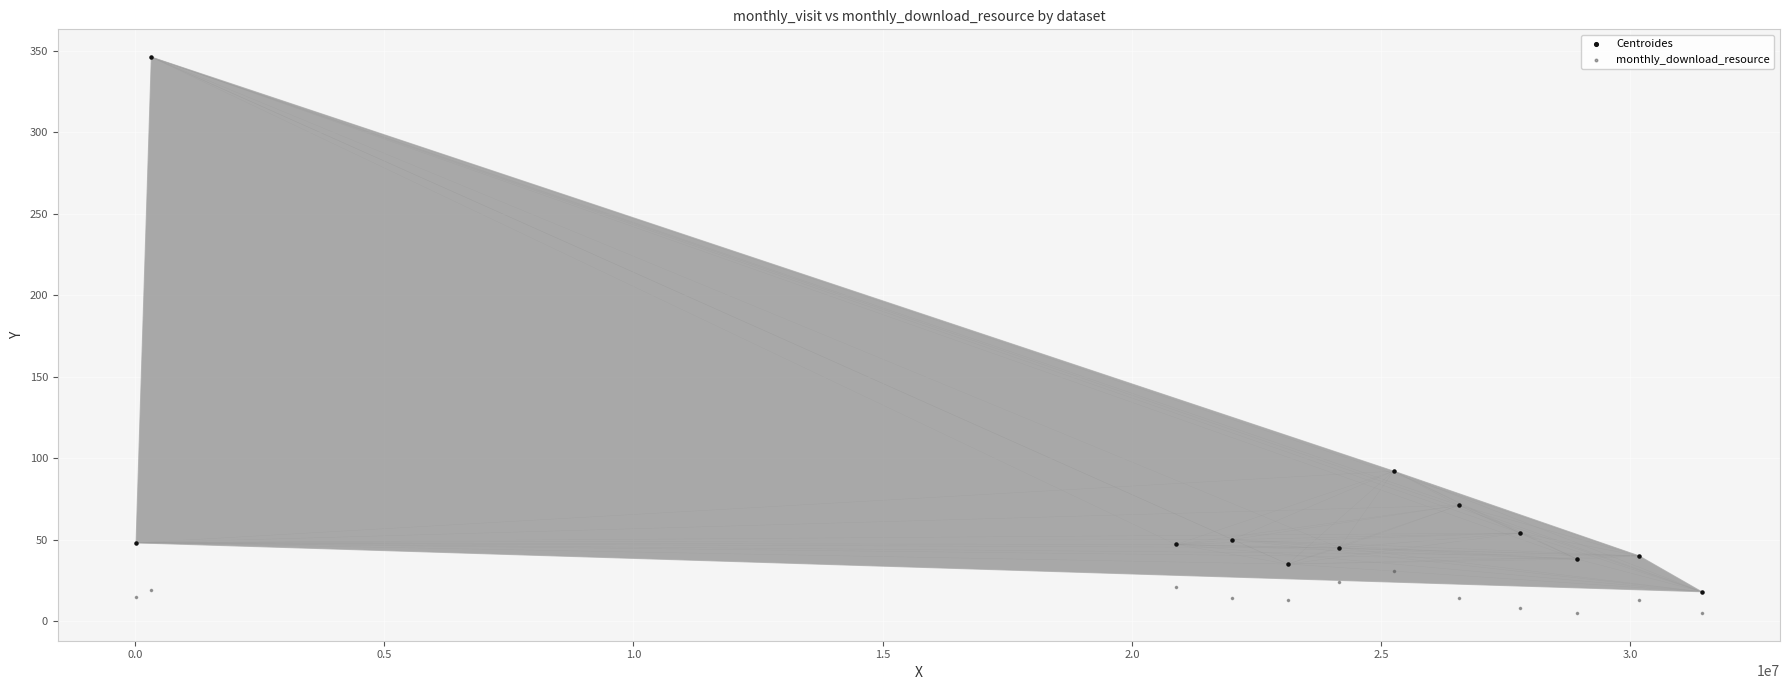

What are all the series names shown in the legend?

Centroides, monthly_download_resource